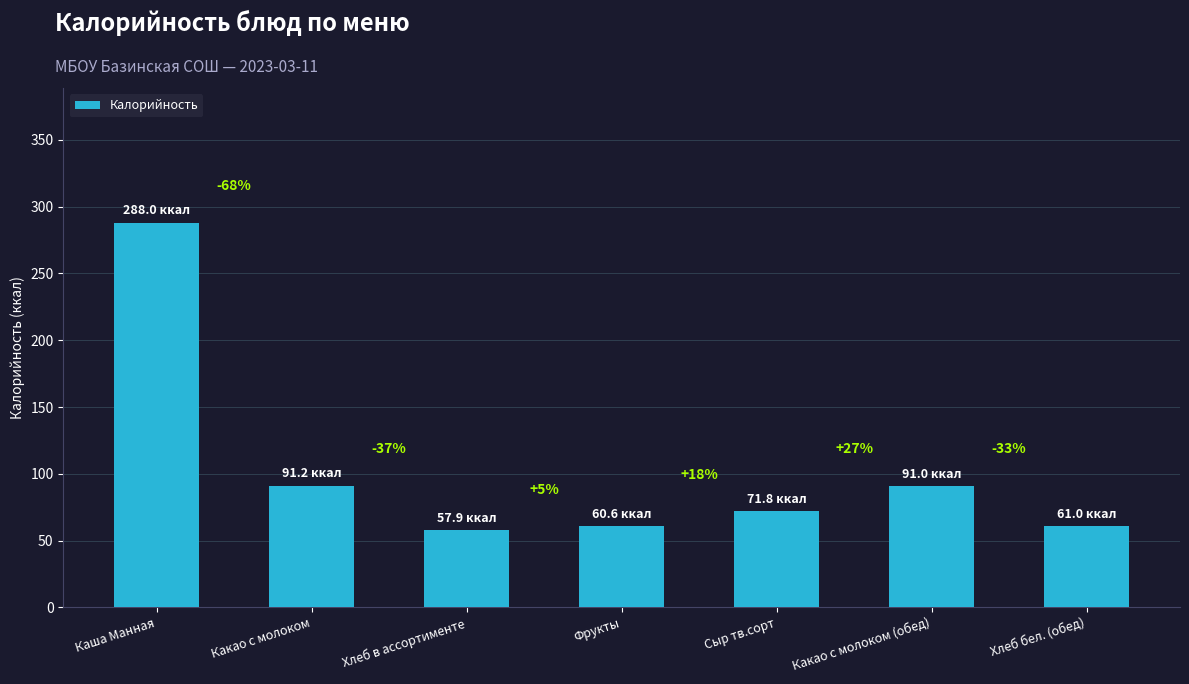

What is the value of the 2nd bar from the left?

91.2